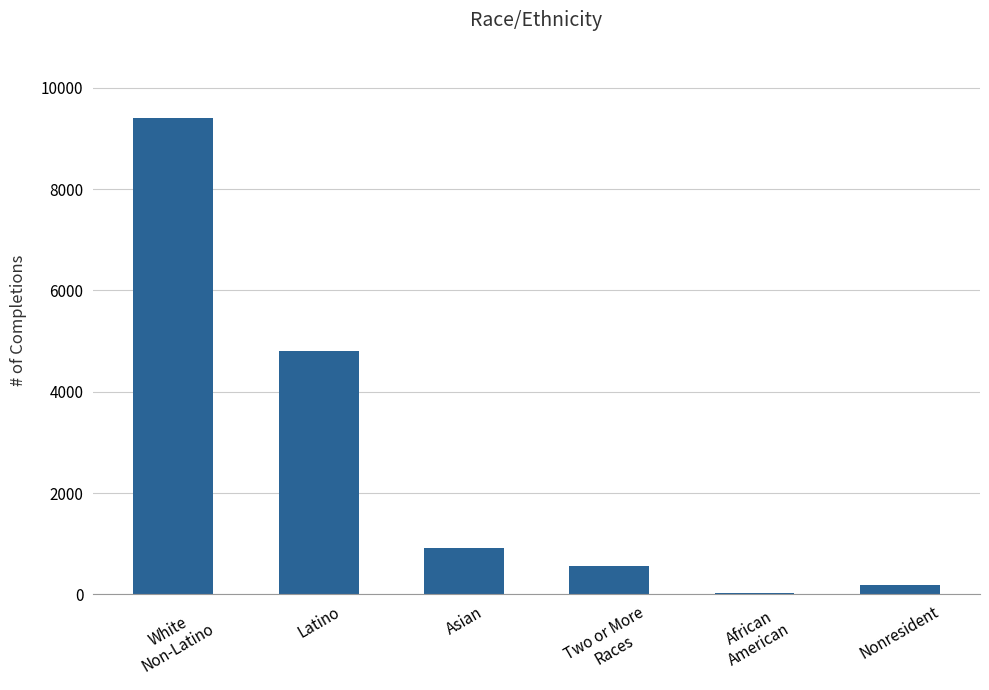

Reading left to right, list all the values displayed in this chart.

White
Non-Latino=9397	Latino=4805	Asian=906	Two or More
Races=567	African
American=27	Nonresident=190